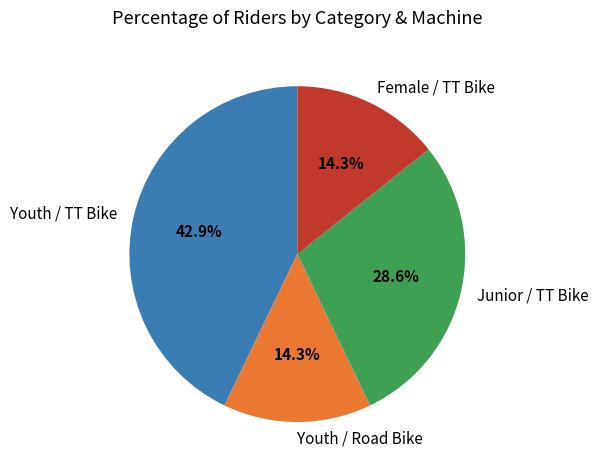

How many segments does this pie chart have?

4